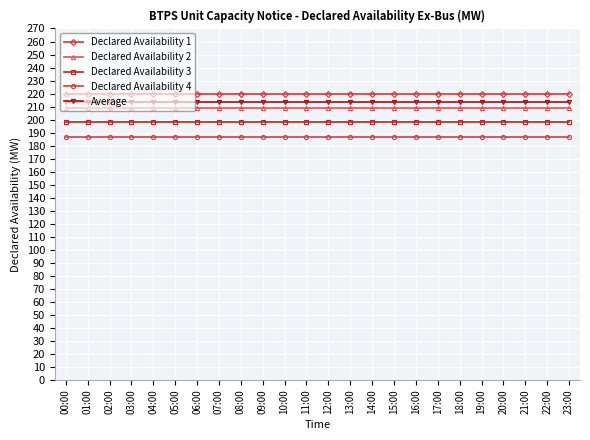

What is the maximum value for Declared Availability 4?

187.0